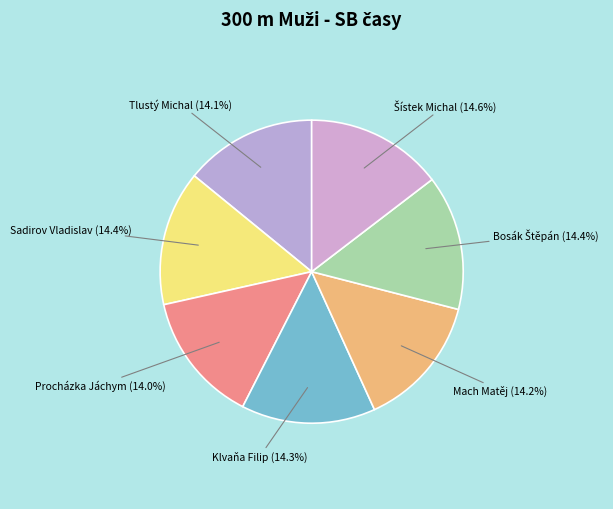

What is the total percentage of Mach Matěj and Sadirov Vladislav?

28.6%